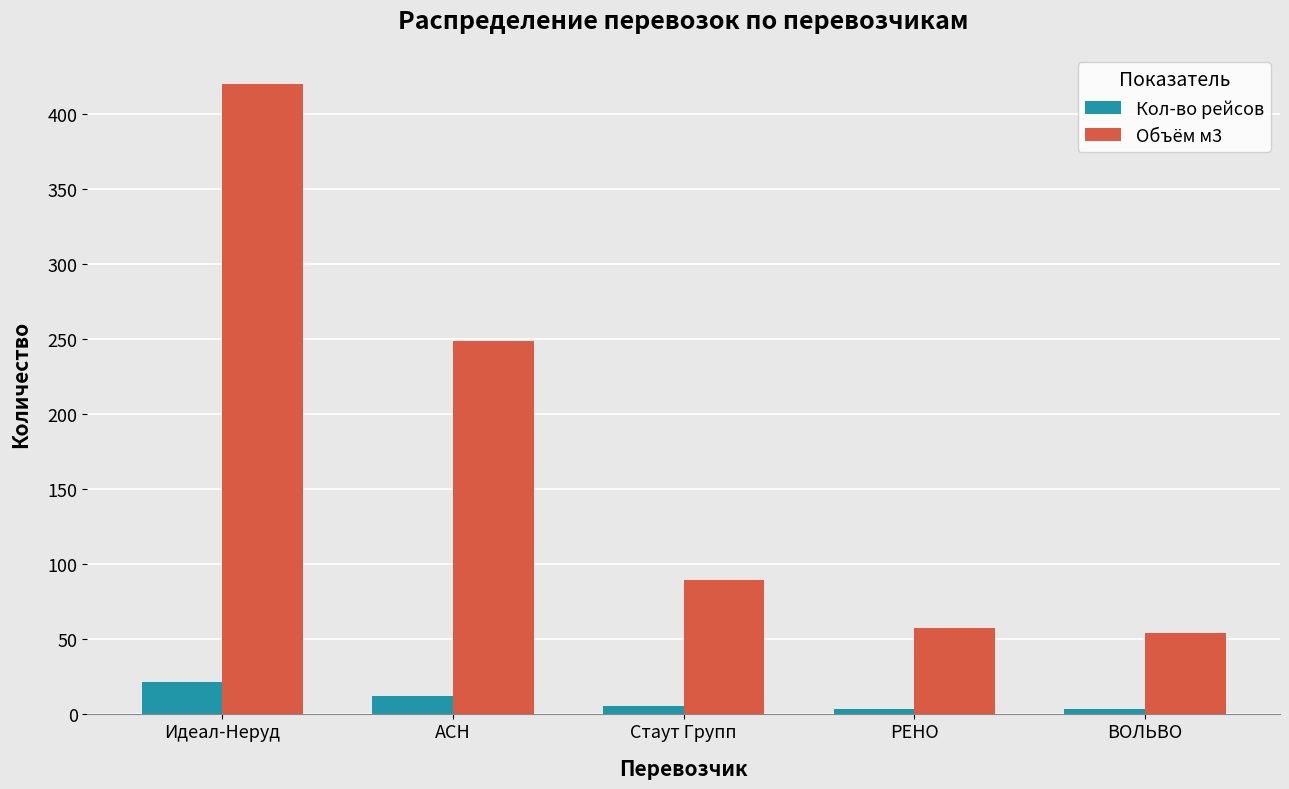

List the series in order of their overall mean, lowest first.

Кол-во рейсов, Объём м3